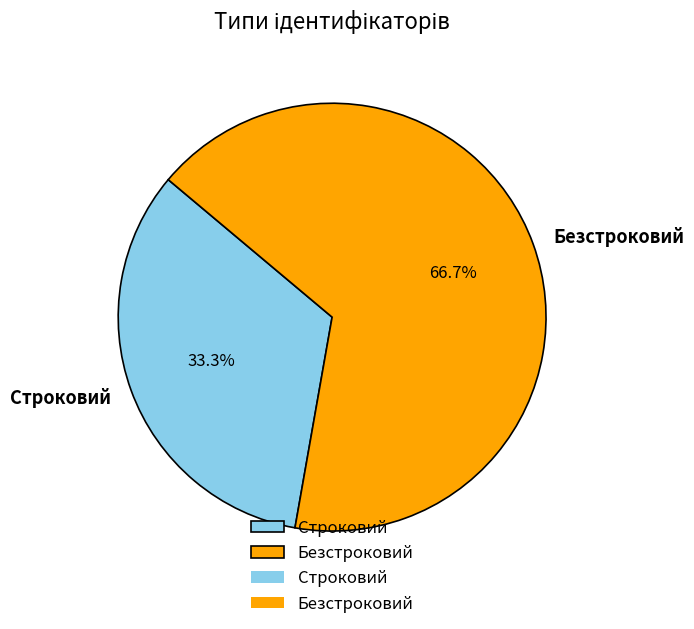

How many slices are in this pie chart?

2